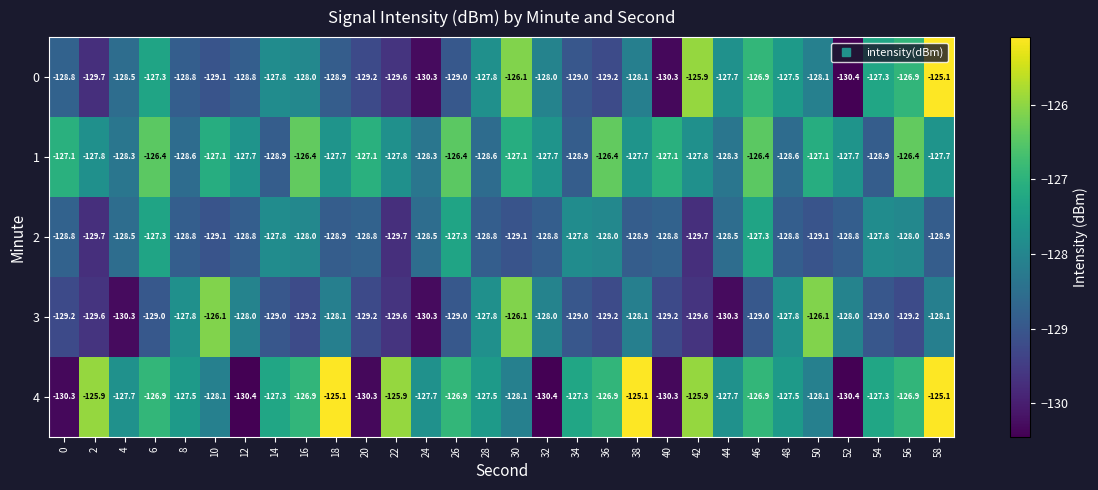

At how many categories does at least one series exceed -127?

15